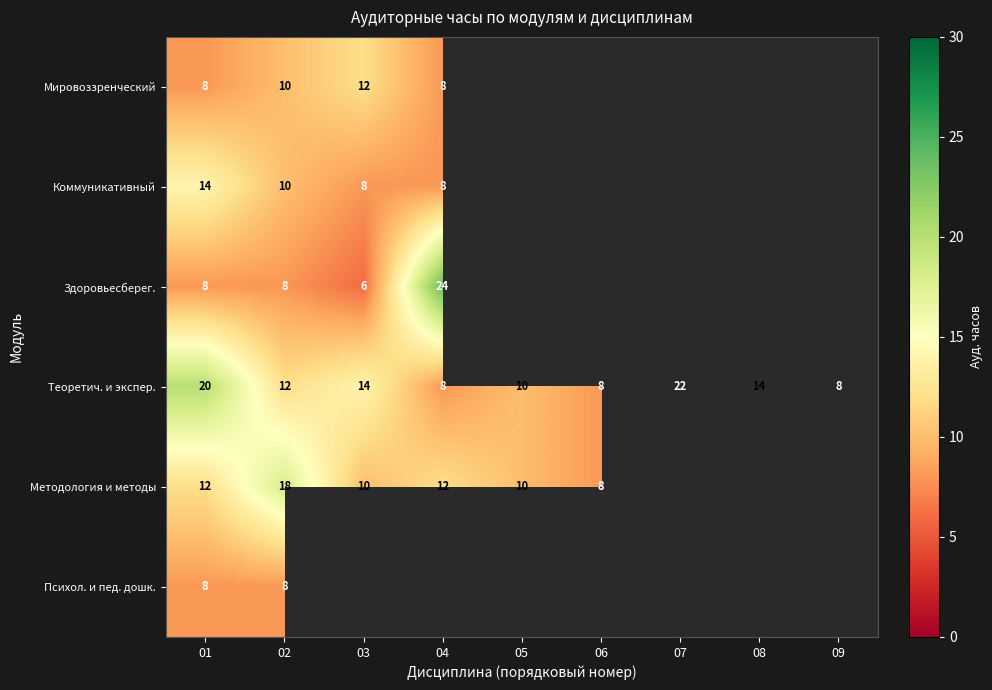

The Мировоззренческий series shows 8 at 04. True or false?

True